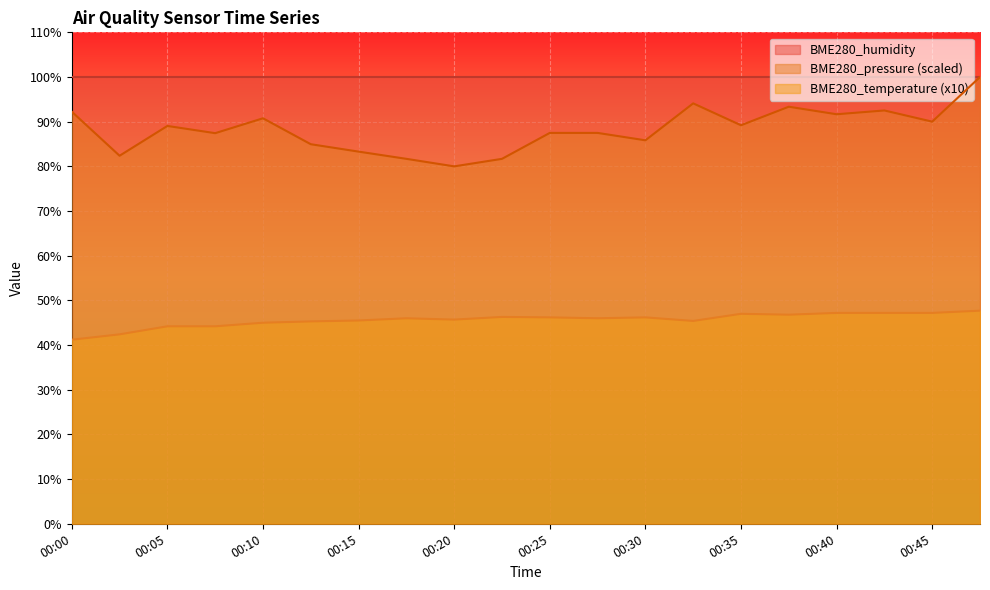

True or false: BME280_temperature and BME280_pressure cross at least once.

False